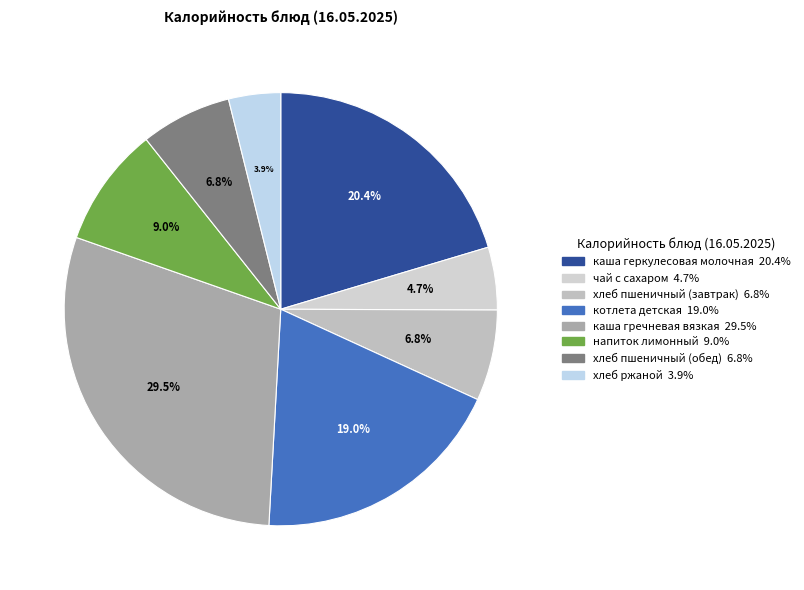

Combined, do котлета детская and чай с сахаром account for over 50%?

No